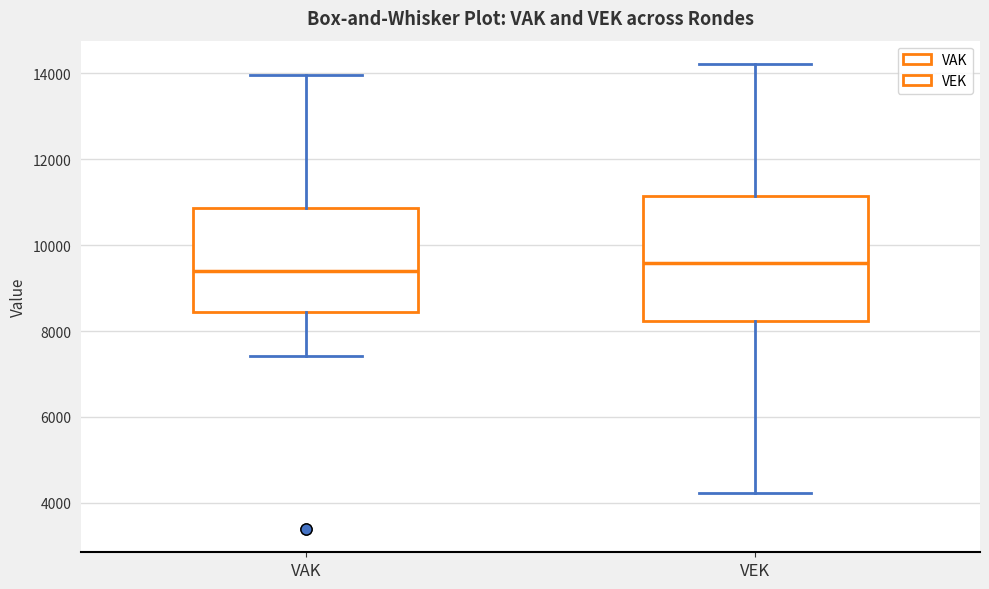

Reading left to right, read every box against the y-axis: the position of its median line, the range the box covers, and the ends of its whiskers. The values are not printed on the chart, so give them approximately, as read against the axis.

VAK: median 9400, box 8400 to 10800, whiskers 7400 to 14000
VEK: median 9600, box 8200 to 11200, whiskers 4200 to 14200